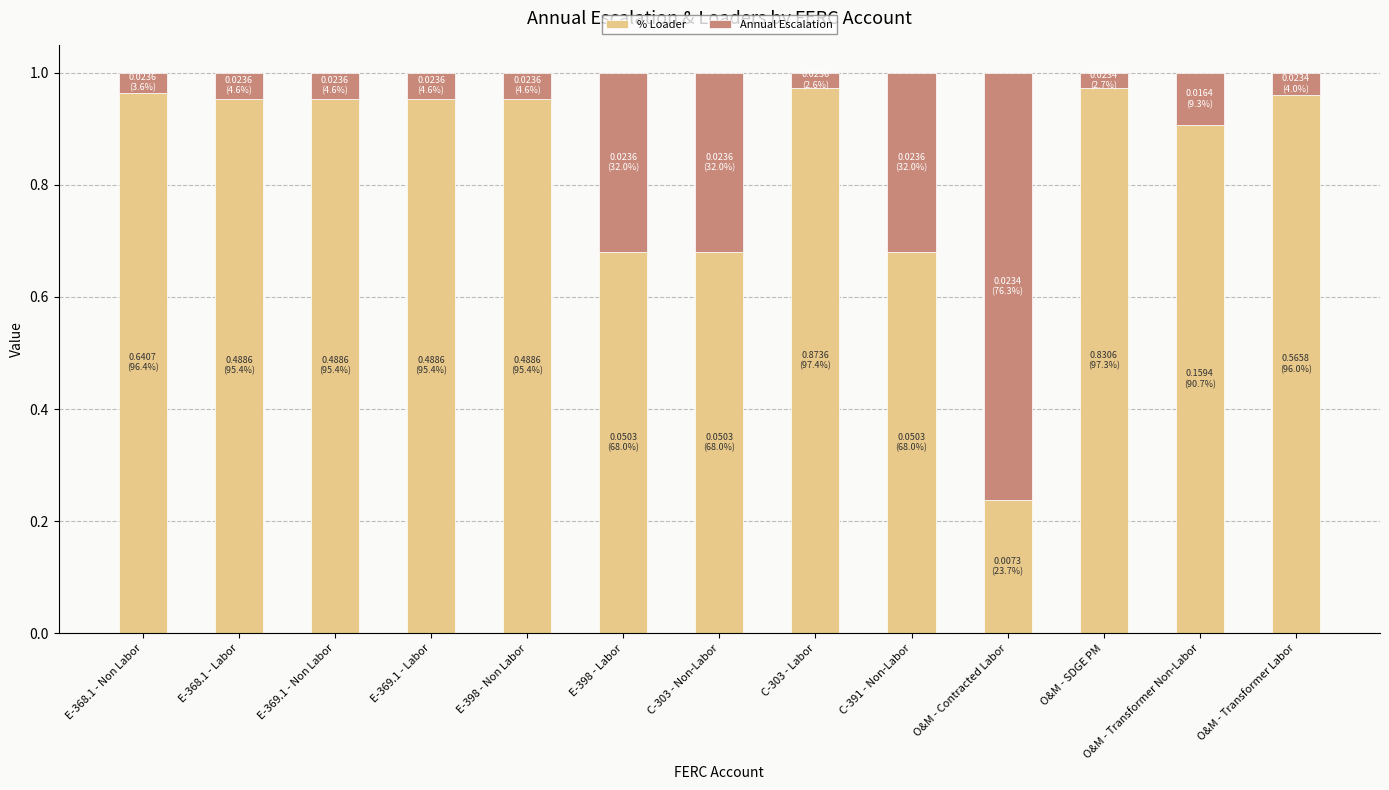

What is the sum of the % Loader values at E-368.1 - Non Labor and O&M - Contracted Labor?

1.2